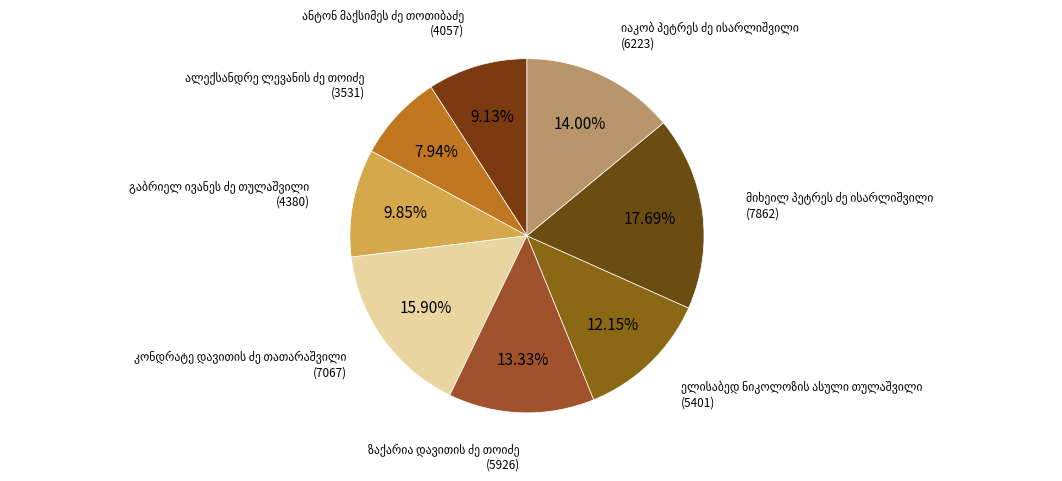

How many segments does this pie chart have?

8